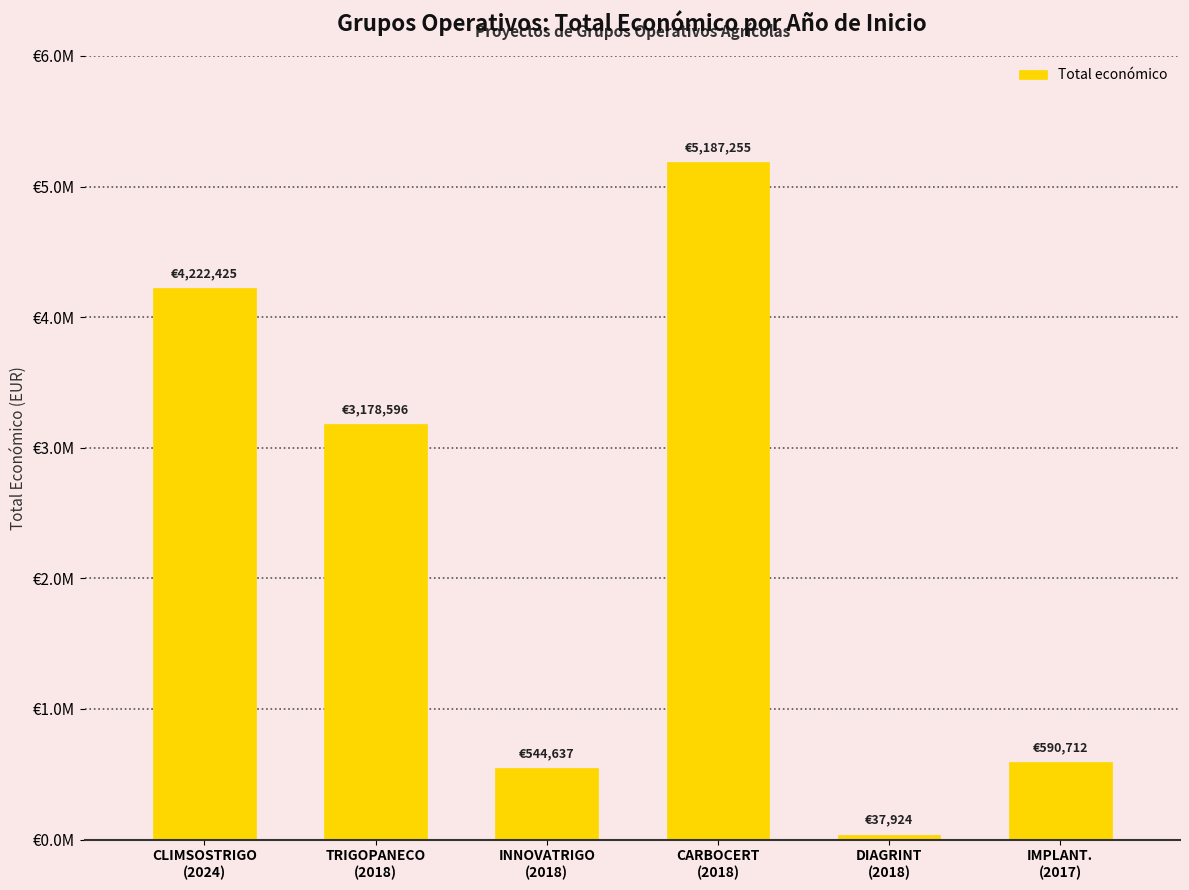

What position from the left is CLIMSOSTRIGO
(2024)?

1